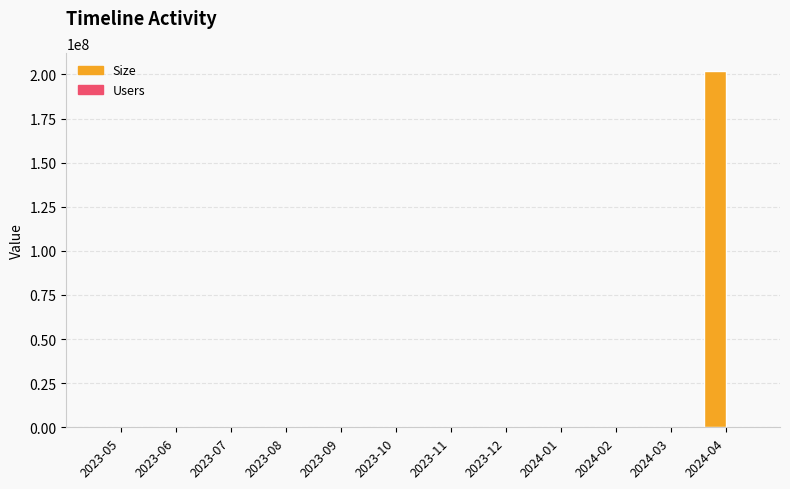

At which category is the sum across all series the highest?

2024-04